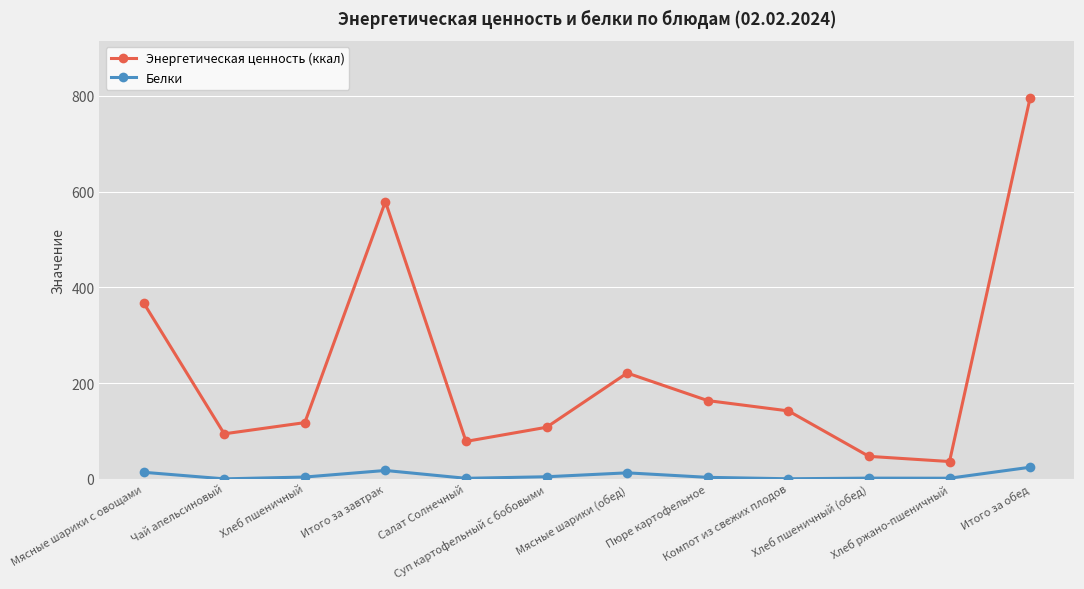

What is the sum of all Энергетическая ценность (ккал) values?

2750.1